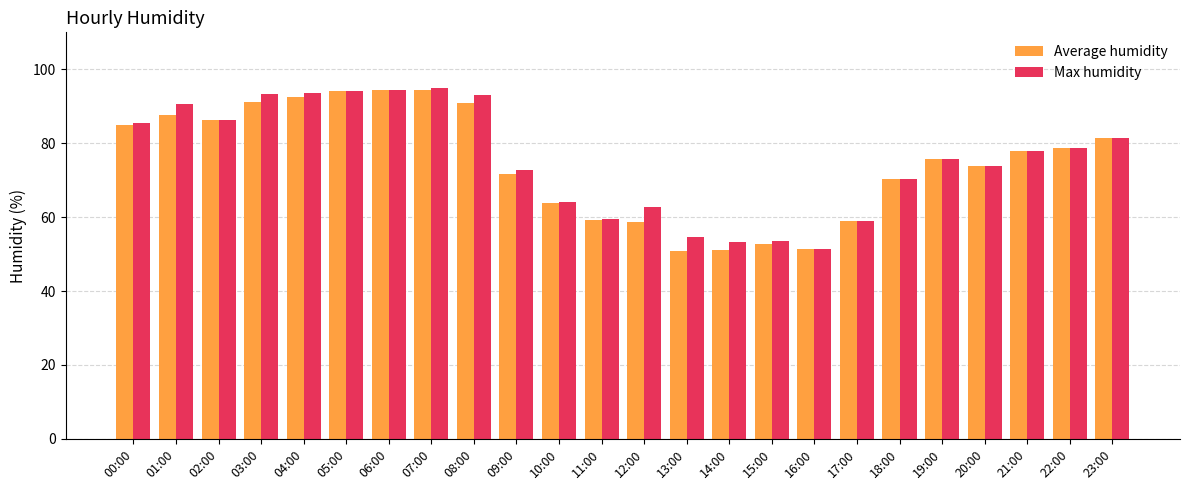

What is the smallest value displayed?

50.8